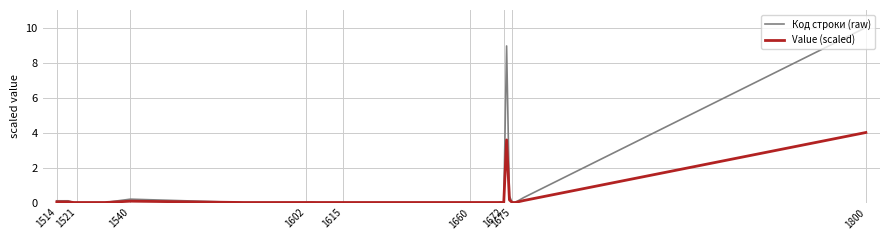

What is the highest value of the Value (scaled) series?

4.0